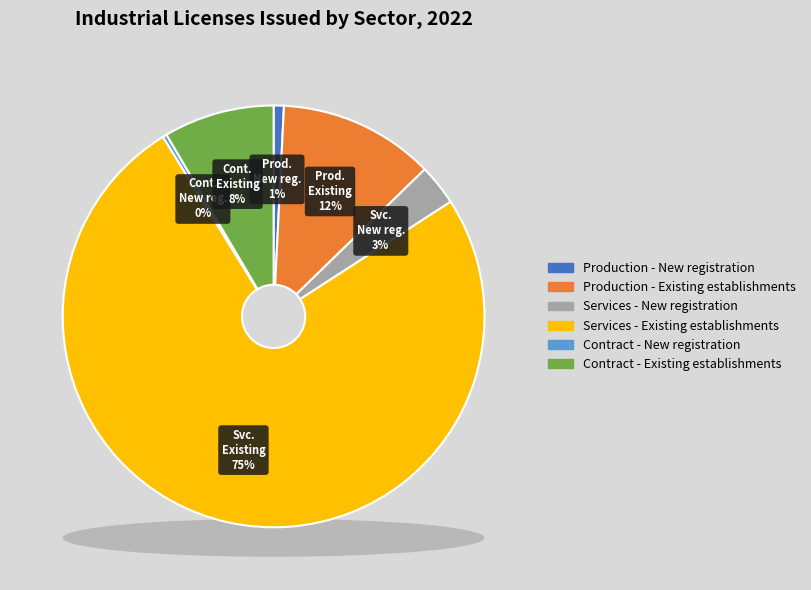

Which slice represents more than half of the pie?

Services - Existing establishments